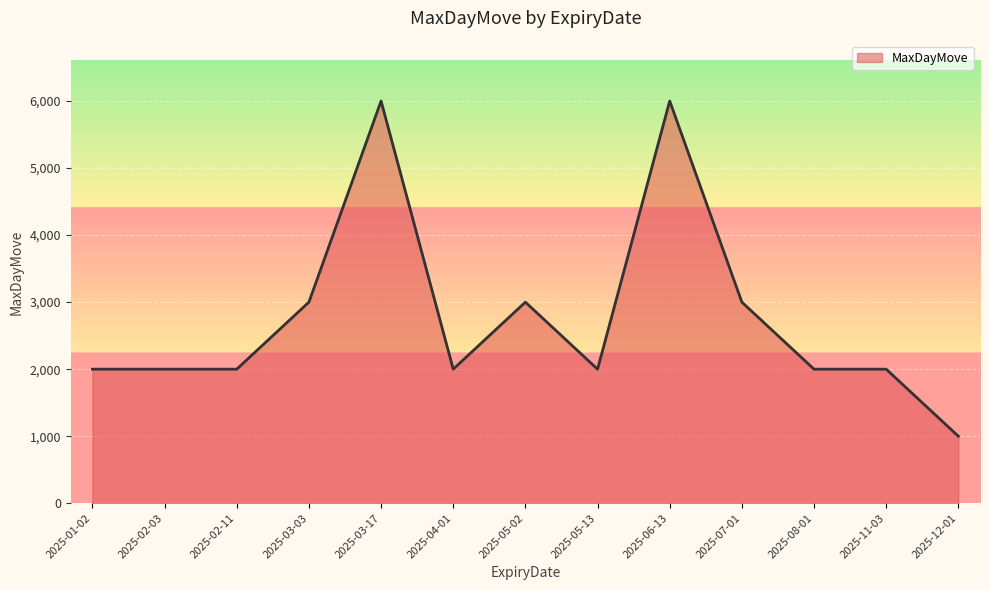

What is the maximum value shown in the chart?

6000